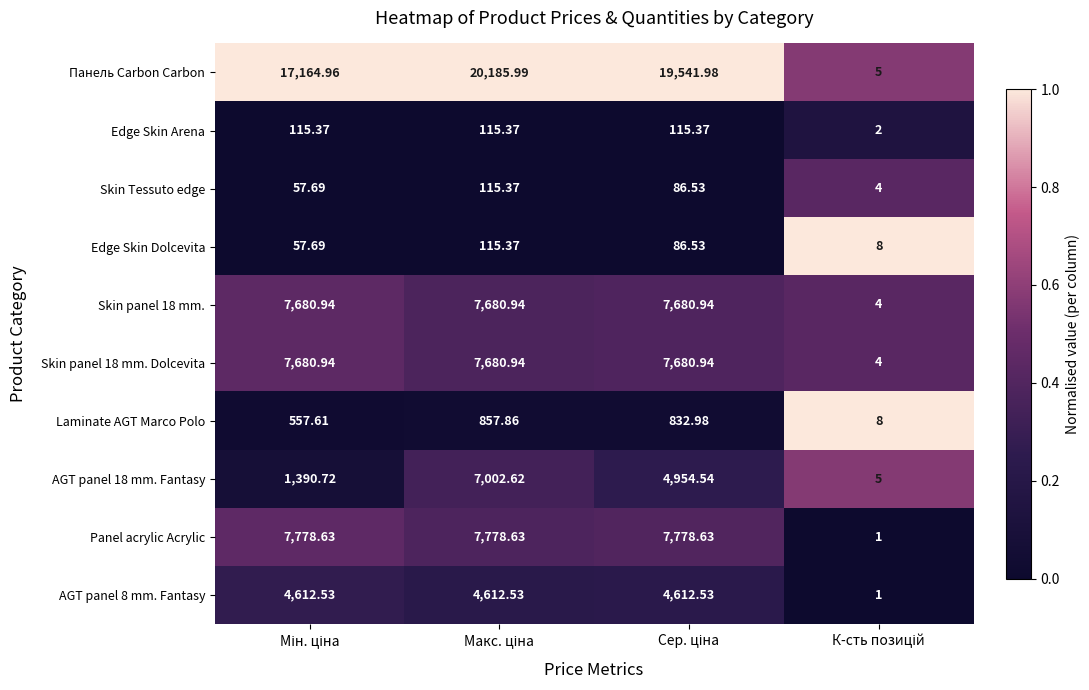

Which series has the widest spread of values?

Панель Carbon Carbon